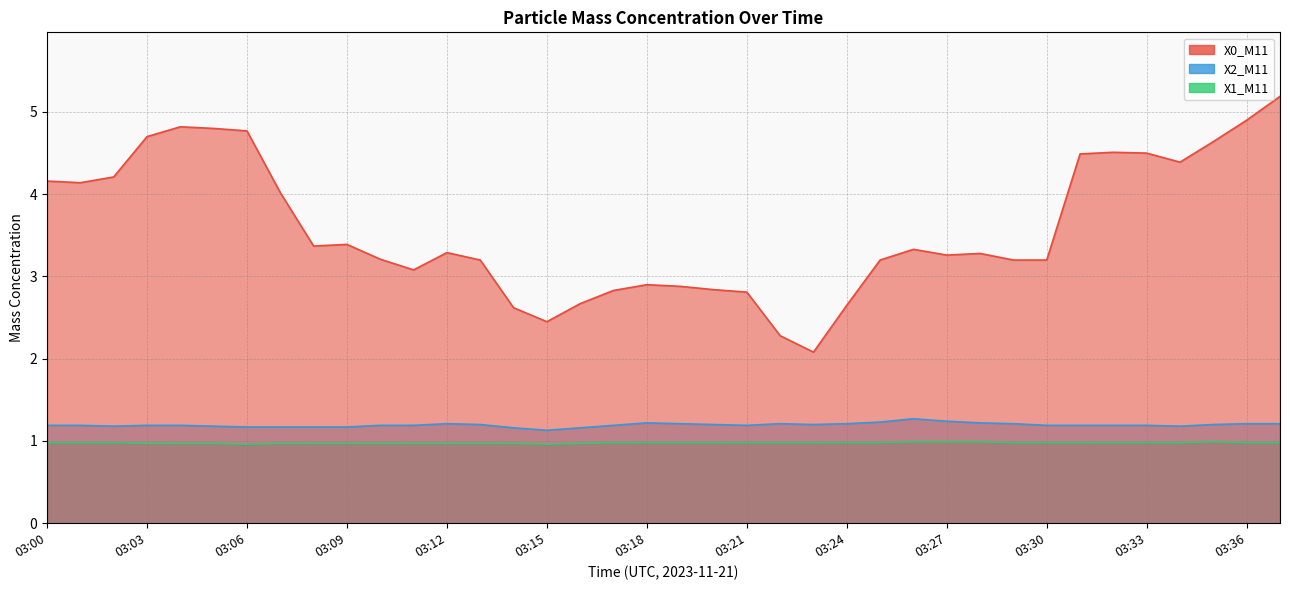

True or false: X2_M11 has a value of 1.8 at 03:14.

False